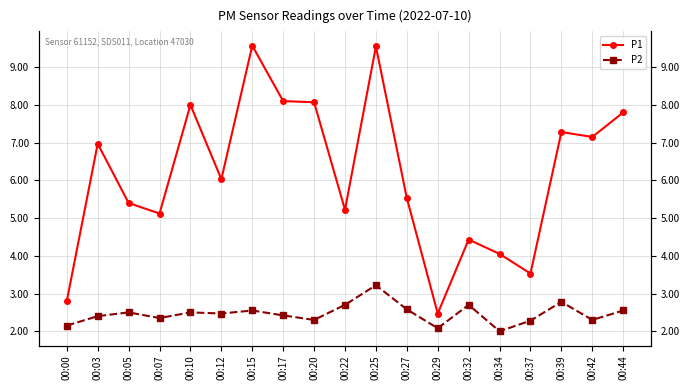

Rank the series by their maximum value, from lowest to highest.

P2, P1